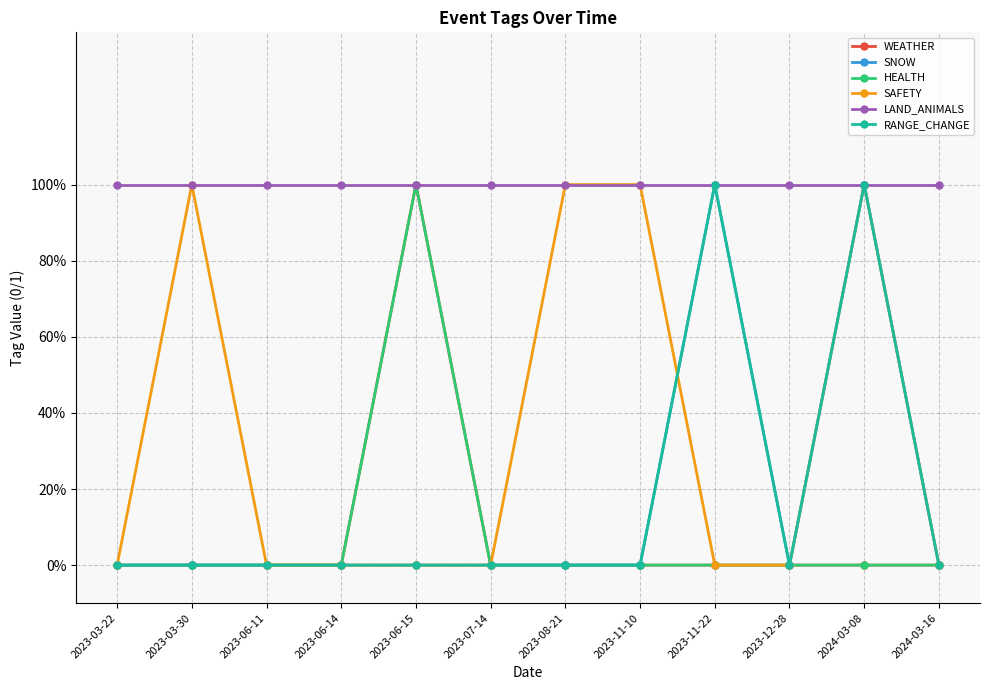

Is this an area chart (filled region under the line)?

No